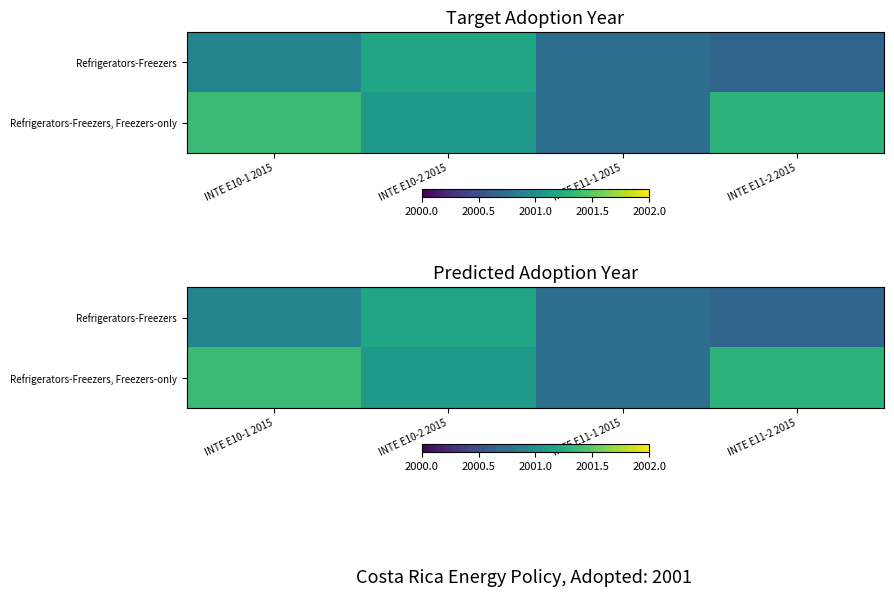

What is the spread (max minus min) of values at INTE E10-2 2015?

0.1